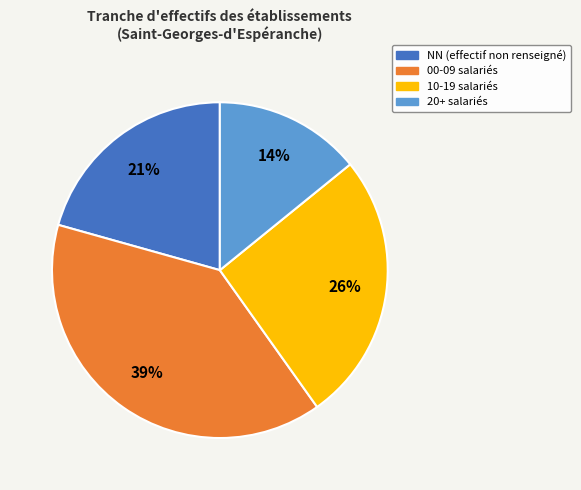

To the nearest percent, what is the difference between the largest and smallest slice percentages?

25%